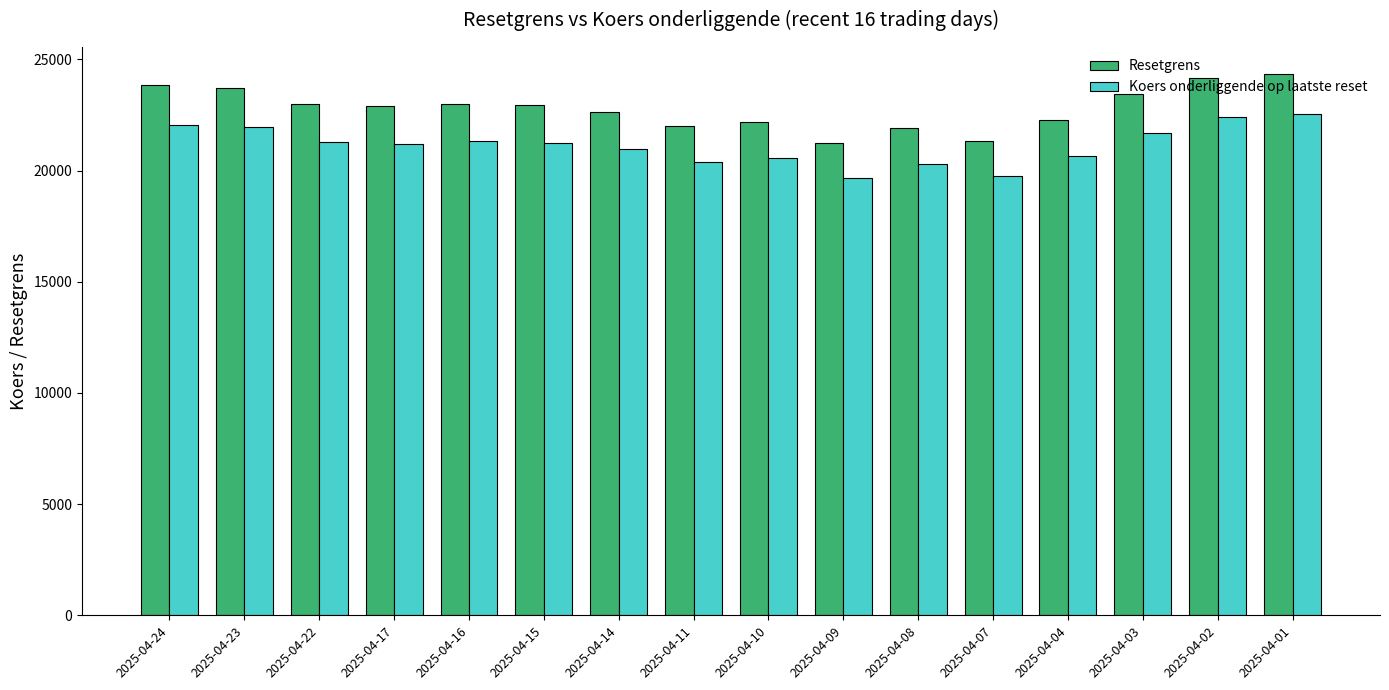

What is the sum of the Resetgrens values at 2025-04-03 and 2025-04-11?

45440.4